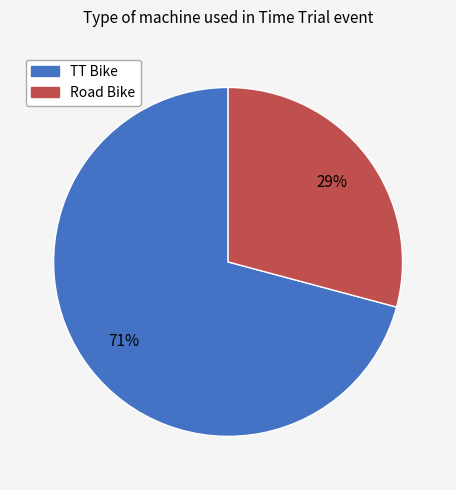

To the nearest percent, what is the difference between the largest and smallest slice percentages?

42%